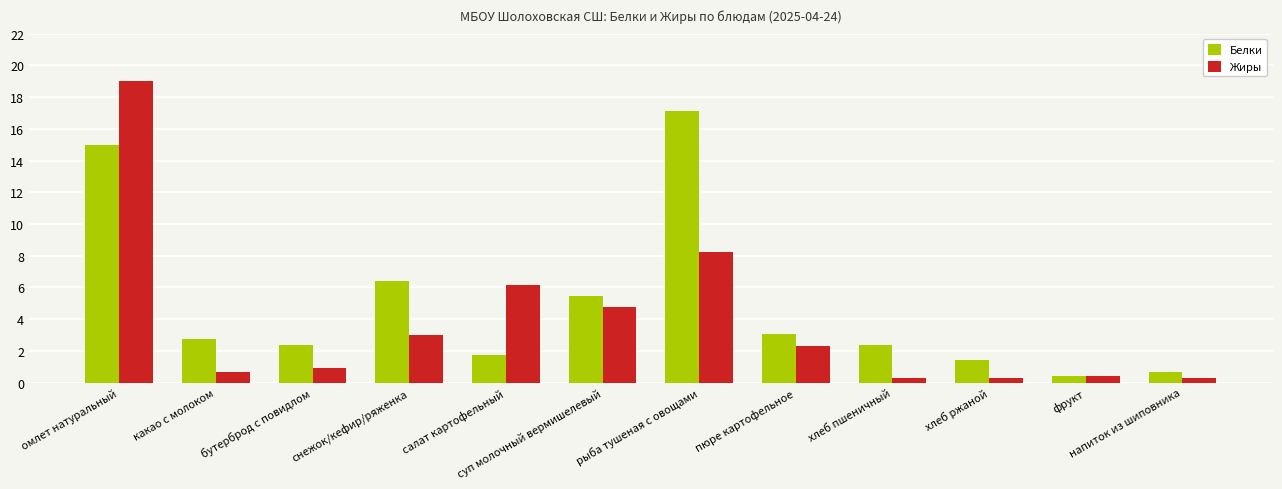

What is the spread (max minus min) of values at бутерброд с повидлом?

1.5